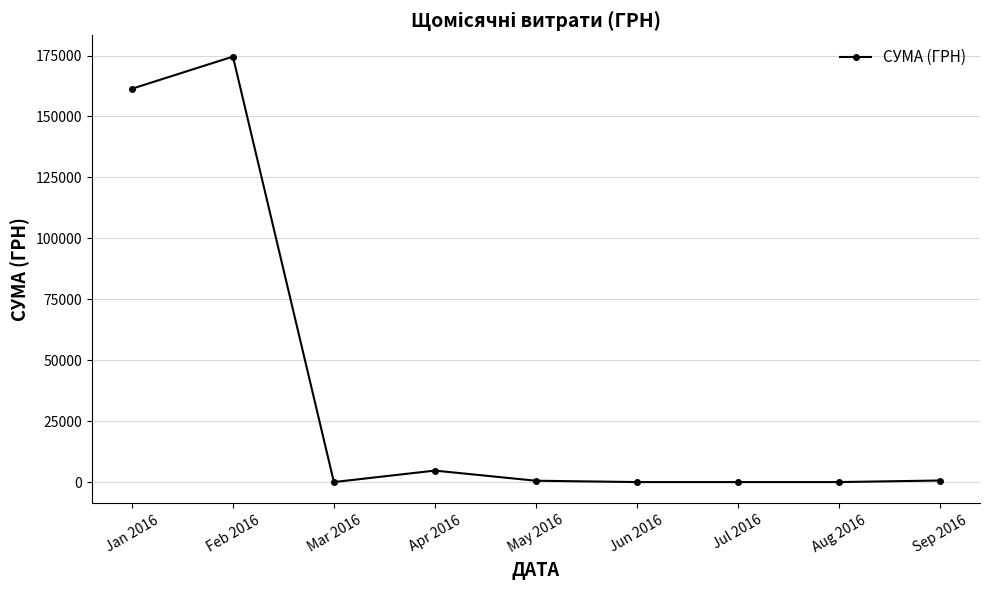

The value at Jul 2016 is -86287.0. True or false?

False